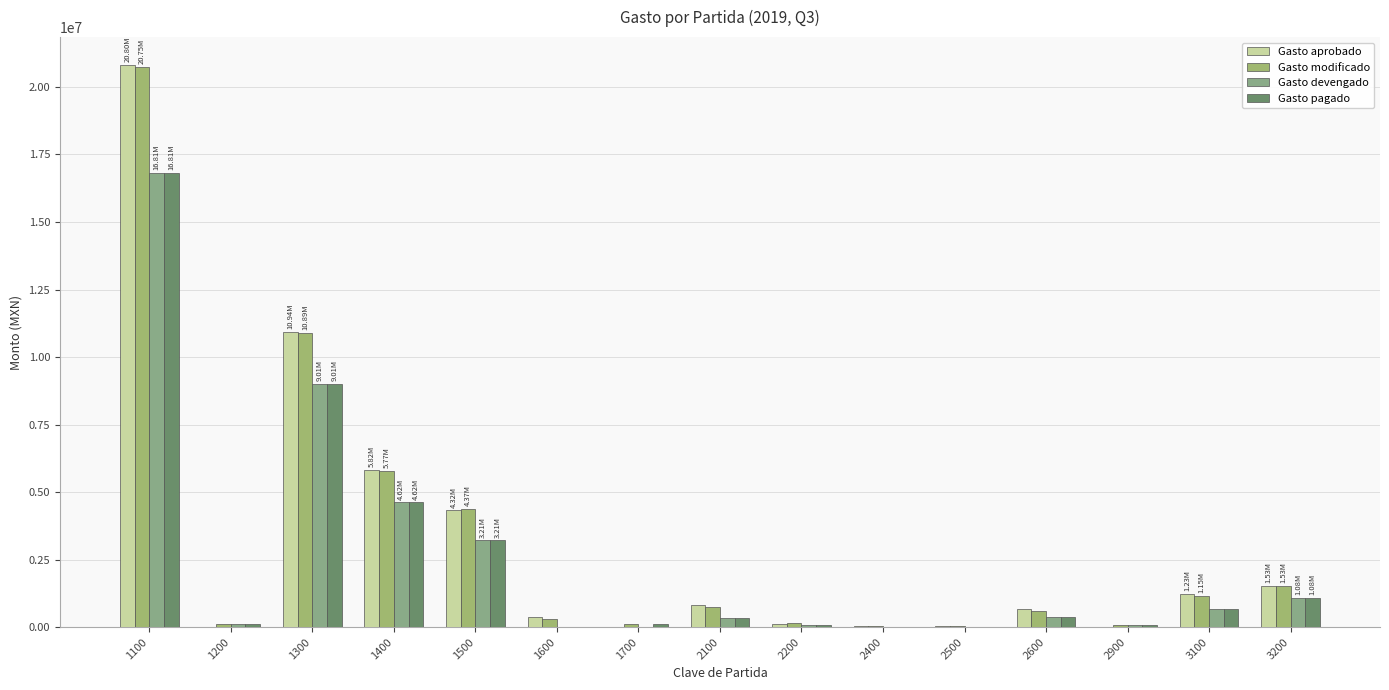

Are the bars grouped side by side (vs. stacked)?

Yes